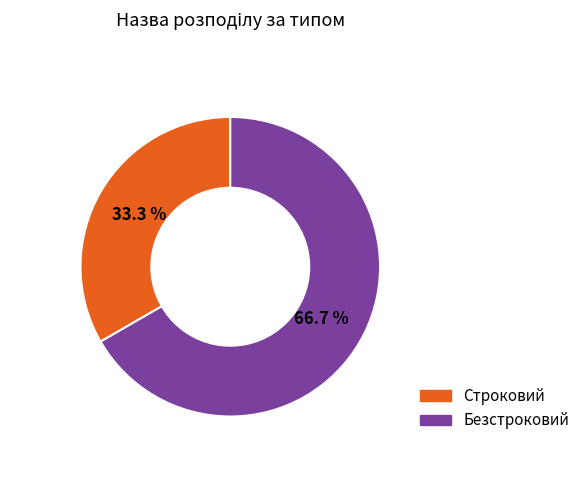

How many slices are in this pie chart?

2